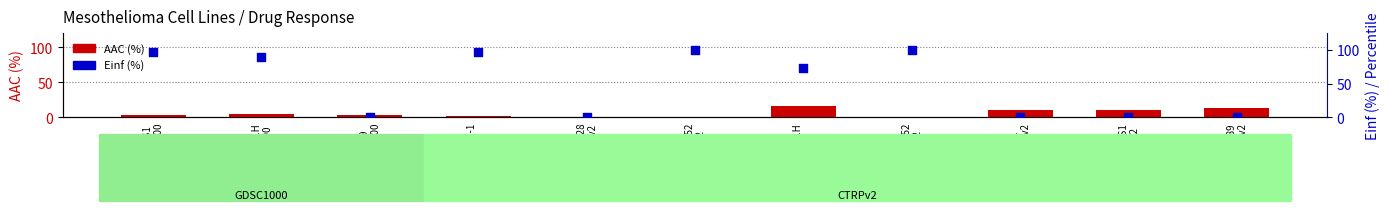

Is the value of Einf (%) at JL-1
CTRPv2 greater than the value of AAC (%) at NCI-H2452
CTRPv2?

No